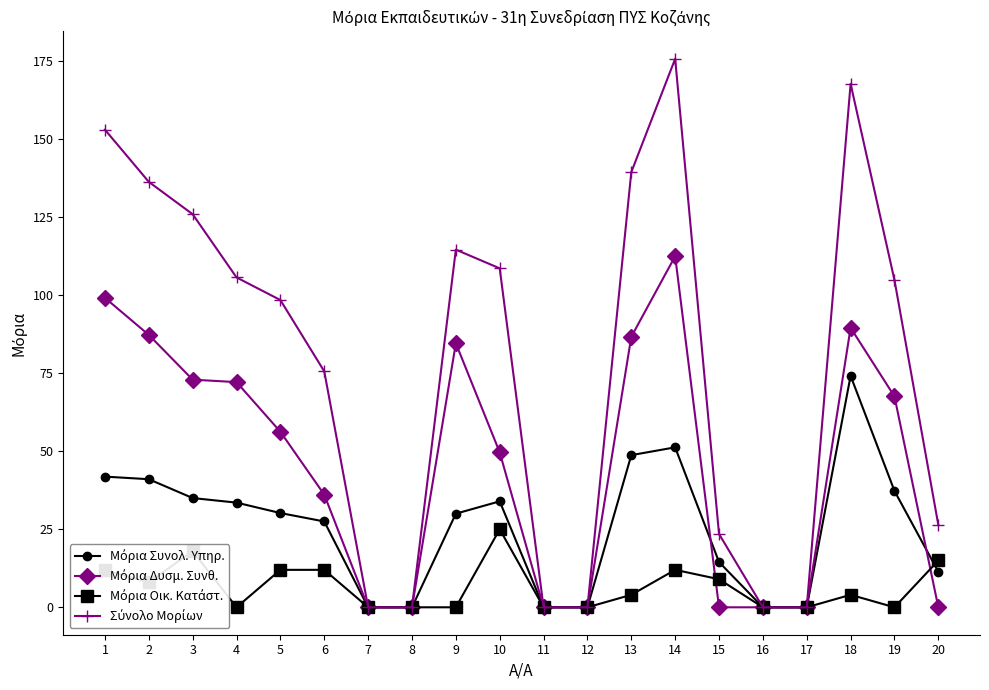

Which series changed the most between 8 and 12?

Μόρια Συνολ. Υπηρ.